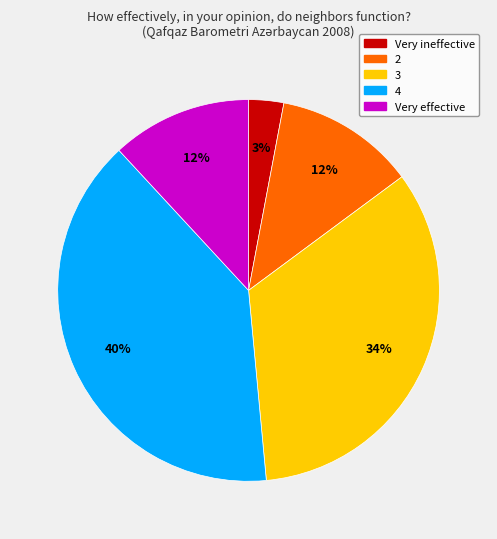

To the nearest percent, what is the average slice percentage?

20%